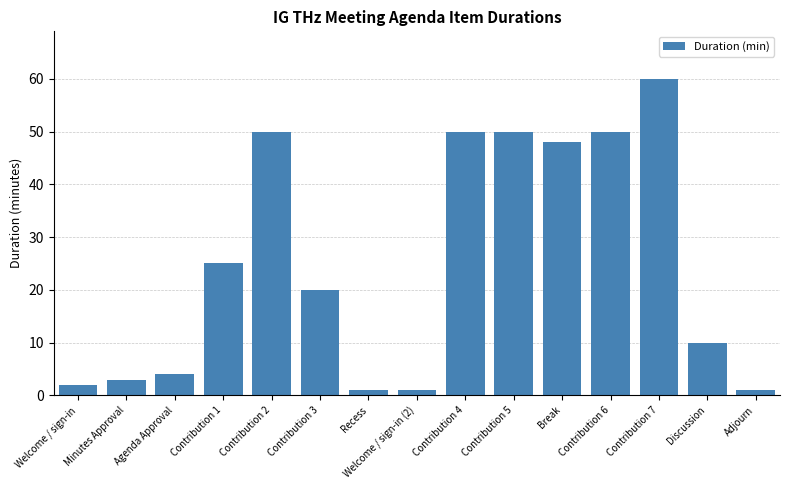

What is the sum of all values?

375